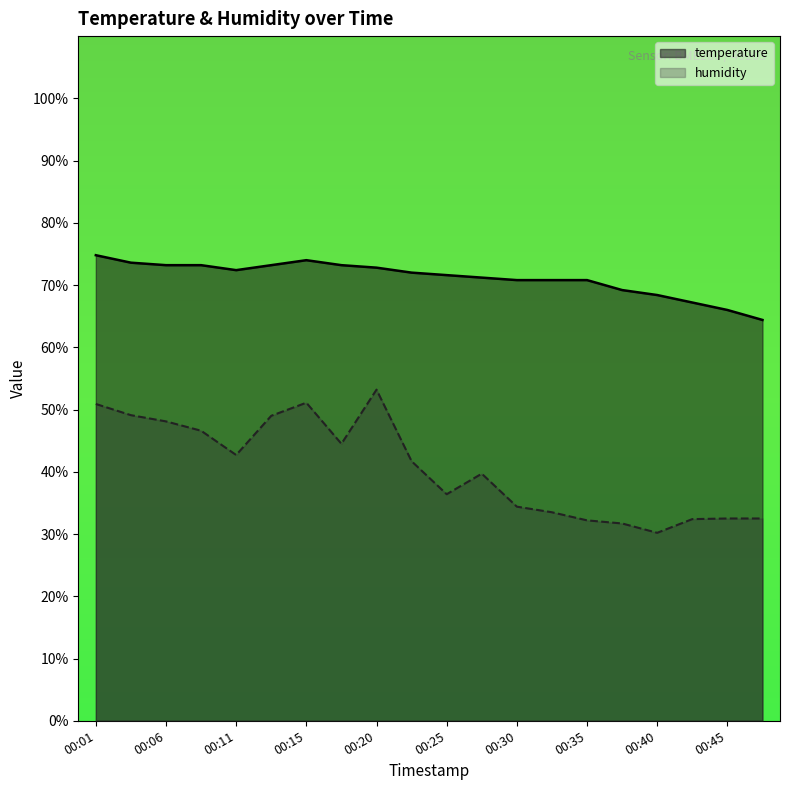

At which label does temperature first exceed 72?

00:01